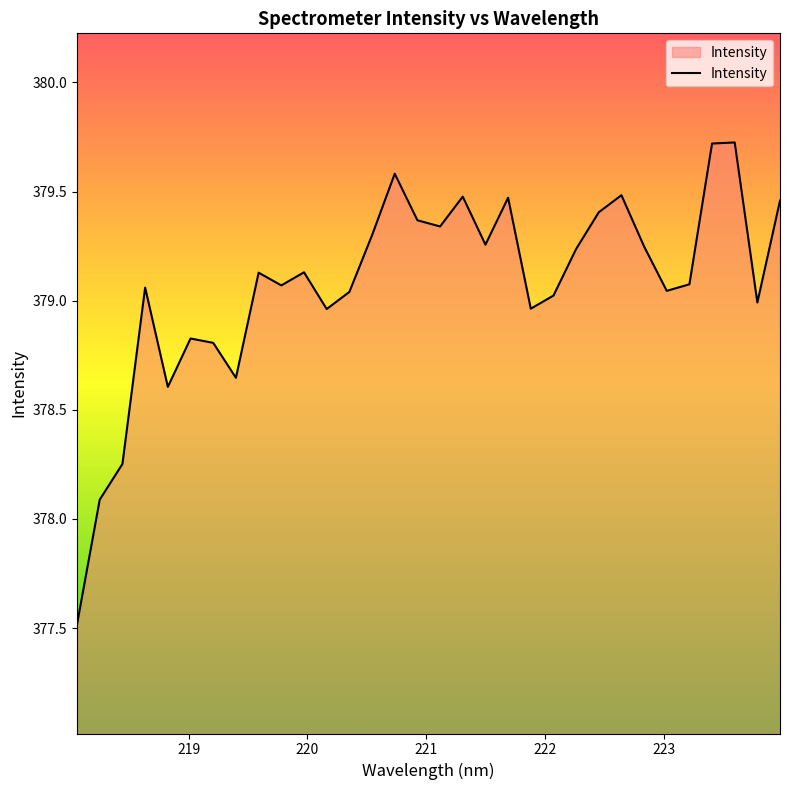

What is the difference between the maximum and minimum values?

2.2